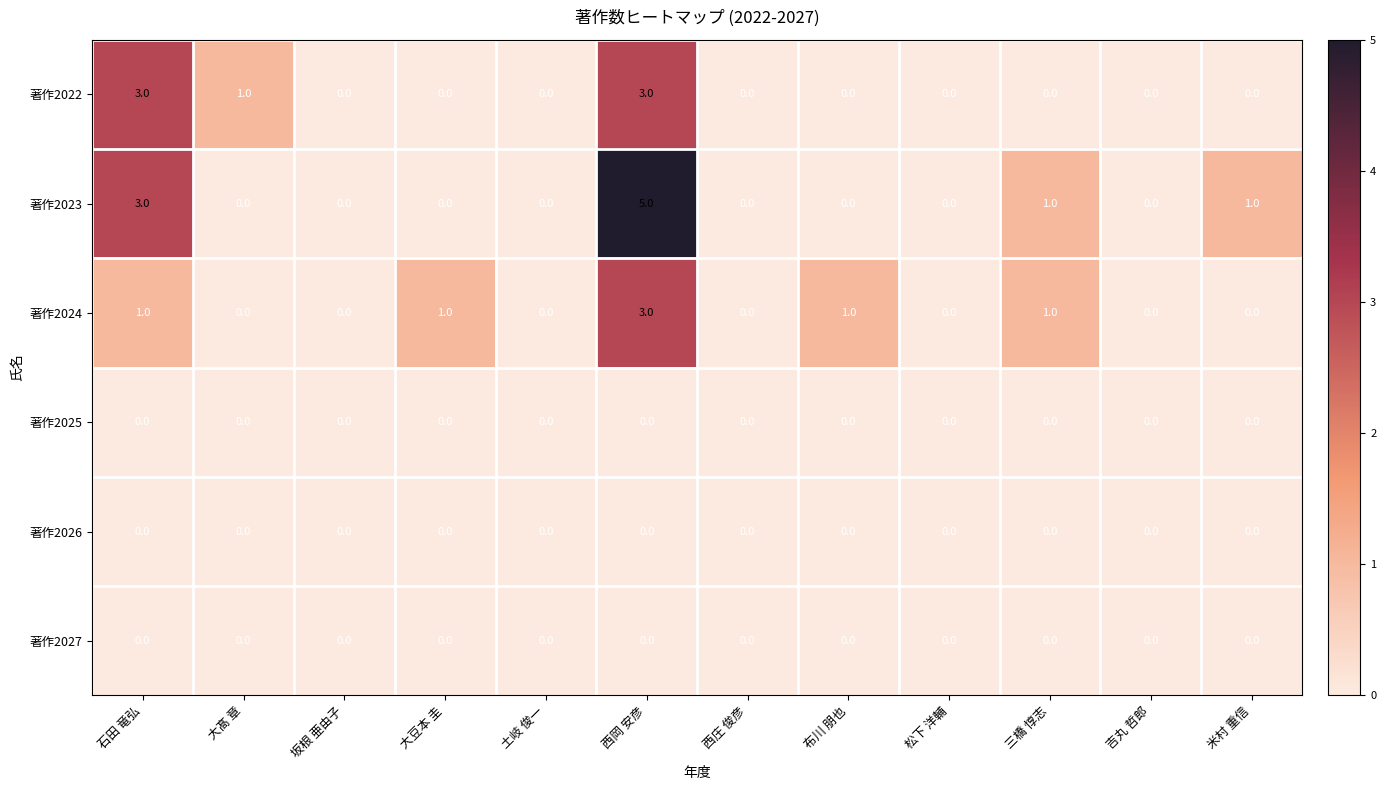

Which series has the largest total across all categories?

著作2023